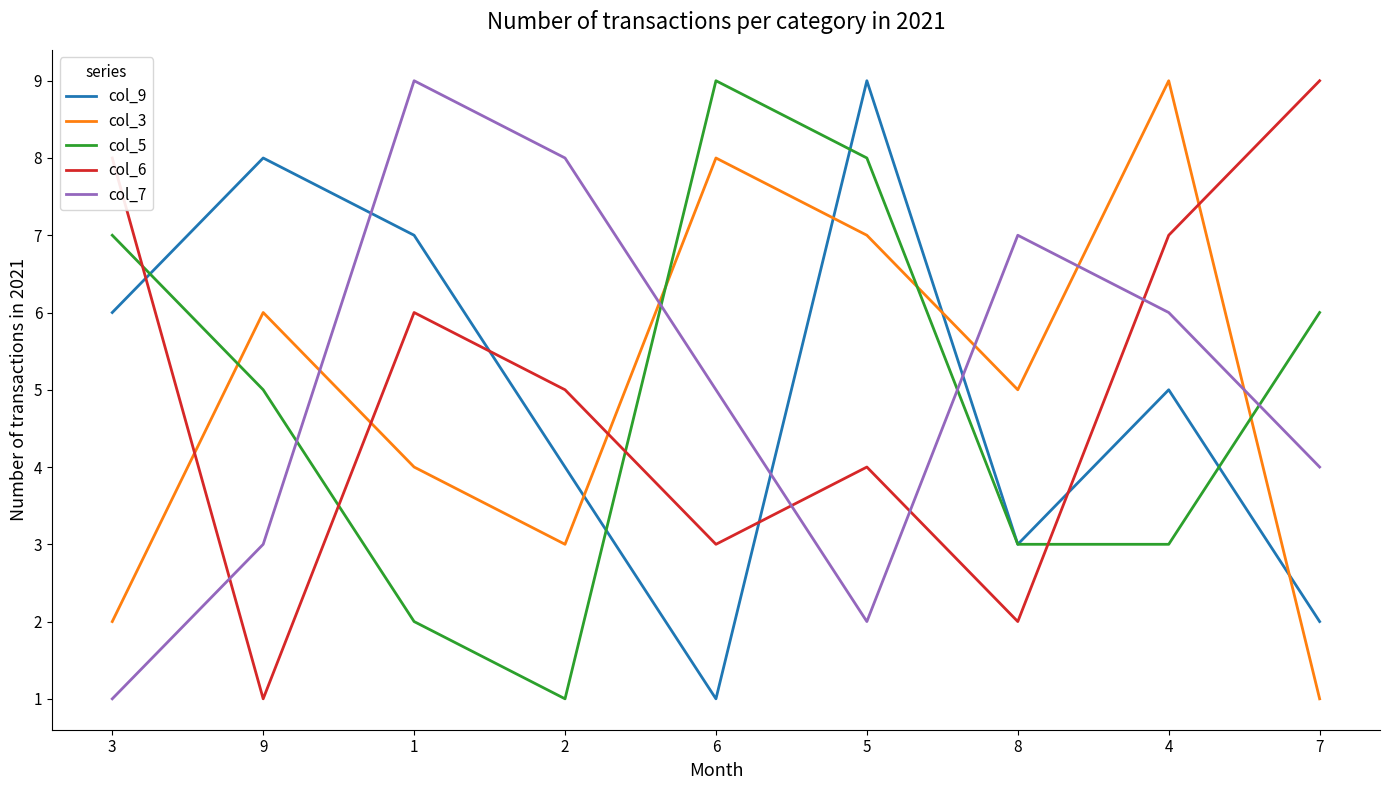

What is the maximum value shown in the chart?

9